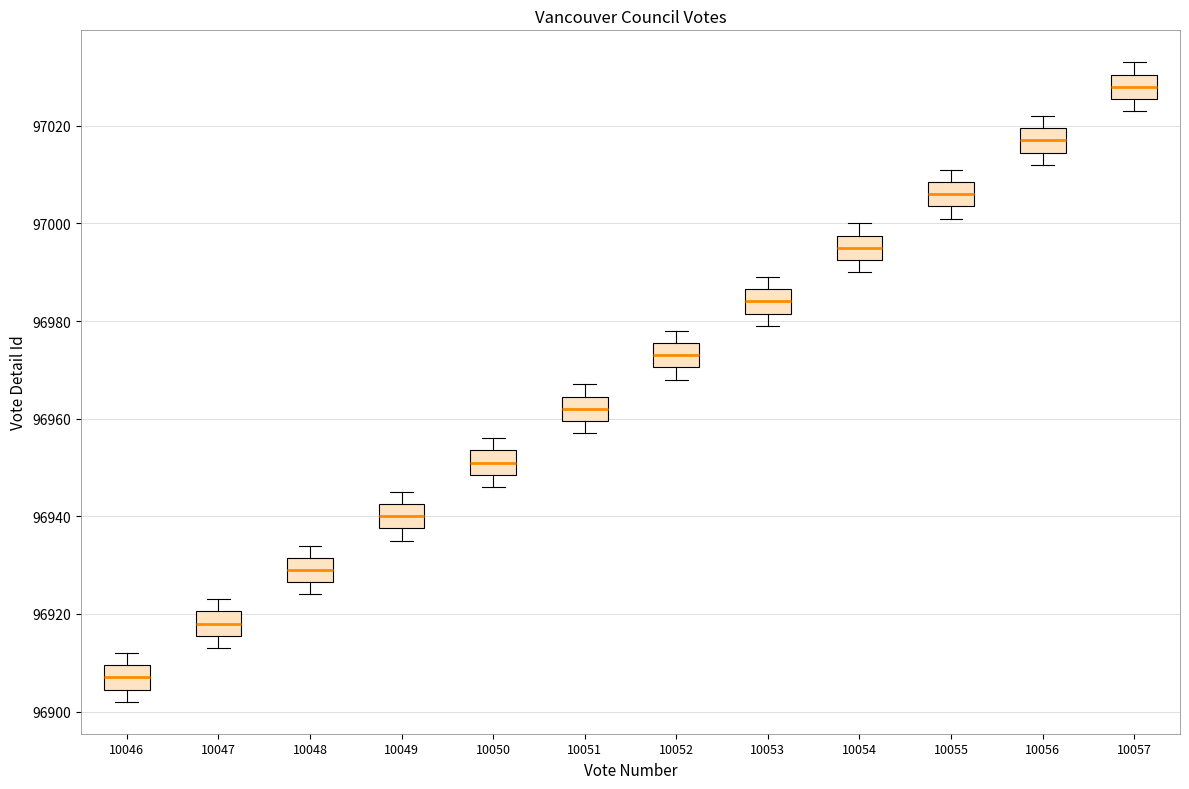

Reading left to right, read every box against the y-axis: the position of its median line, the range the box covers, and the ends of its whiskers. The values are not printed on the chart, so give them approximately, as read against the axis.

10046: median 96908, box 96904 to 96910, whiskers 96902 to 96912
10047: median 96918, box 96916 to 96920, whiskers 96914 to 96924
10048: median 96930, box 96926 to 96932, whiskers 96924 to 96934
10049: median 96940, box 96938 to 96942, whiskers 96936 to 96946
10050: median 96952, box 96948 to 96954, whiskers 96946 to 96956
10051: median 96962, box 96960 to 96964, whiskers 96958 to 96968
10052: median 96974, box 96970 to 96976, whiskers 96968 to 96978
10053: median 96984, box 96982 to 96986, whiskers 96980 to 96990
10054: median 96996, box 96992 to 96998, whiskers 96990 to 97000
10055: median 97006, box 97004 to 97008, whiskers 97002 to 97012
10056: median 97018, box 97014 to 97020, whiskers 97012 to 97022
10057: median 97028, box 97026 to 97030, whiskers 97024 to 97034